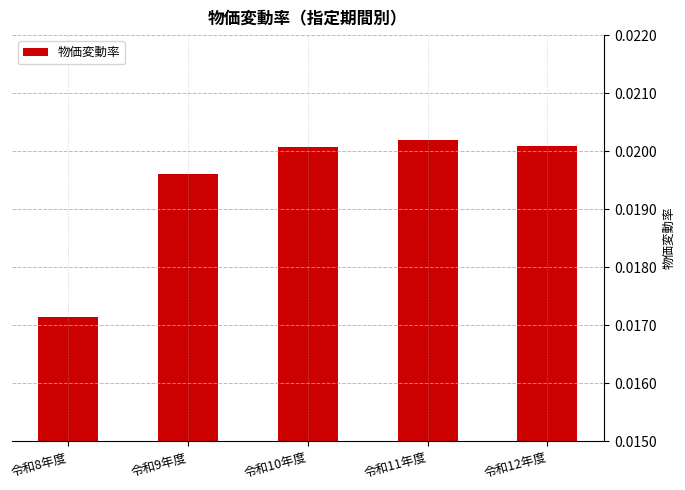

Which has a higher value, 令和11年度 or 令和8年度?

令和11年度